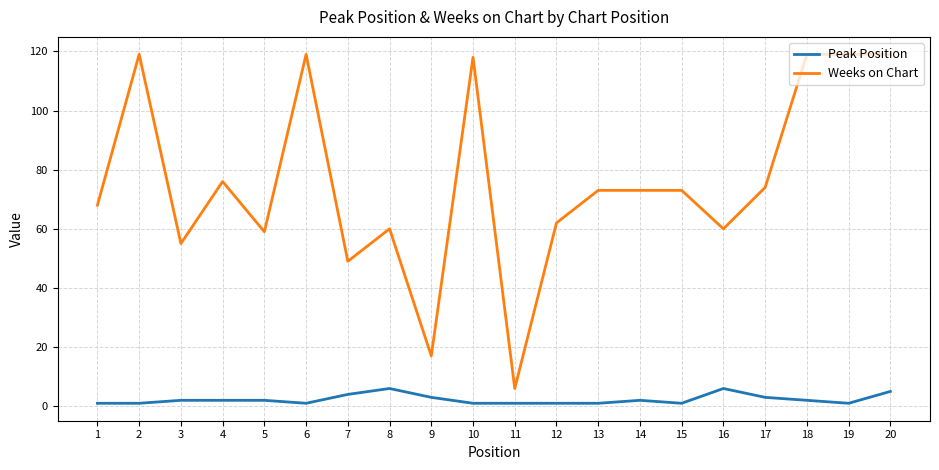

True or false: Peak Position and Weeks on Chart intersect in this chart.

False